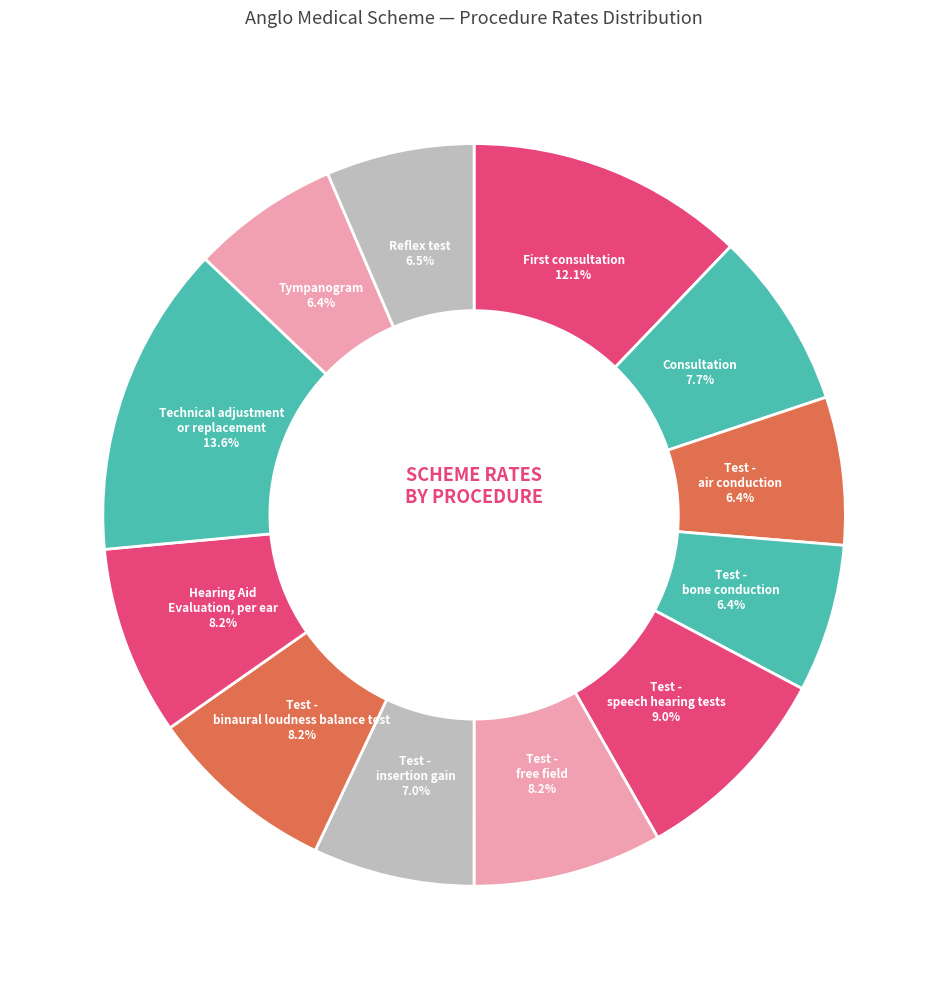

Rank the categories by value from highest to lowest.

Technical adjustment or replacement, First consultation (comprehensive), Test - speech hearing tests, Test - free field, Test - binaural loudness balance test, Hearing Aid Evaluation, per ear, Consultation (screening interview), Test - insertion gain (per ear), Reflex test (stapedial reflex), Test - air conduction, Test - bone conduction, Tympanogram